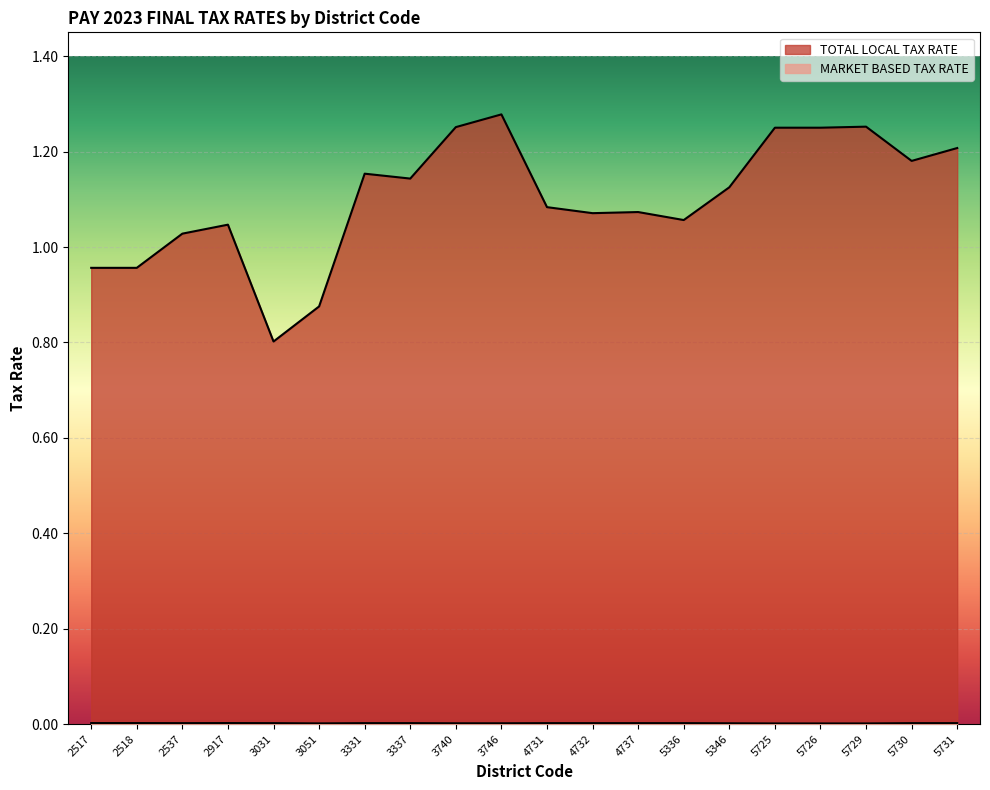

What are all the series names shown in the legend?

TOTAL LOCAL TAX RATE, MARKET BASED TAX RATE